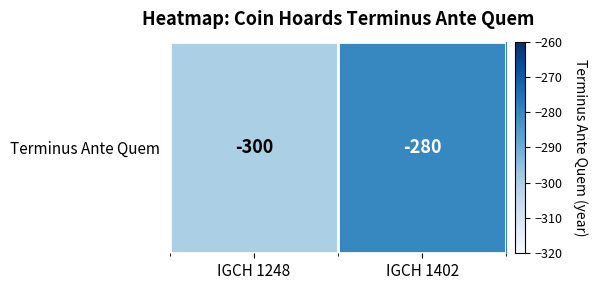

True or false: the data shows -78 at IGCH 1248.

False